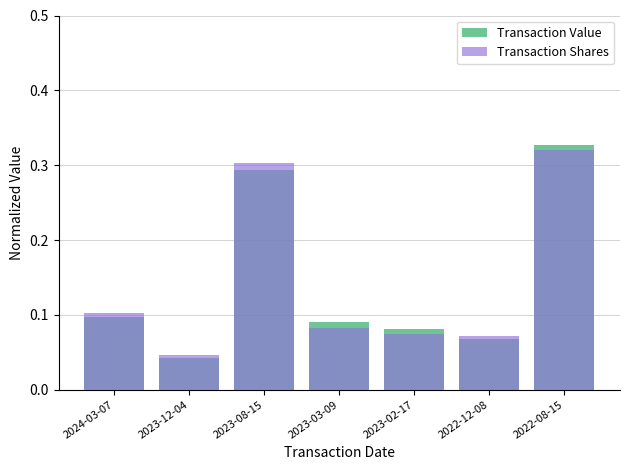

Which label corresponds to the smallest value in the chart?

2023-12-04